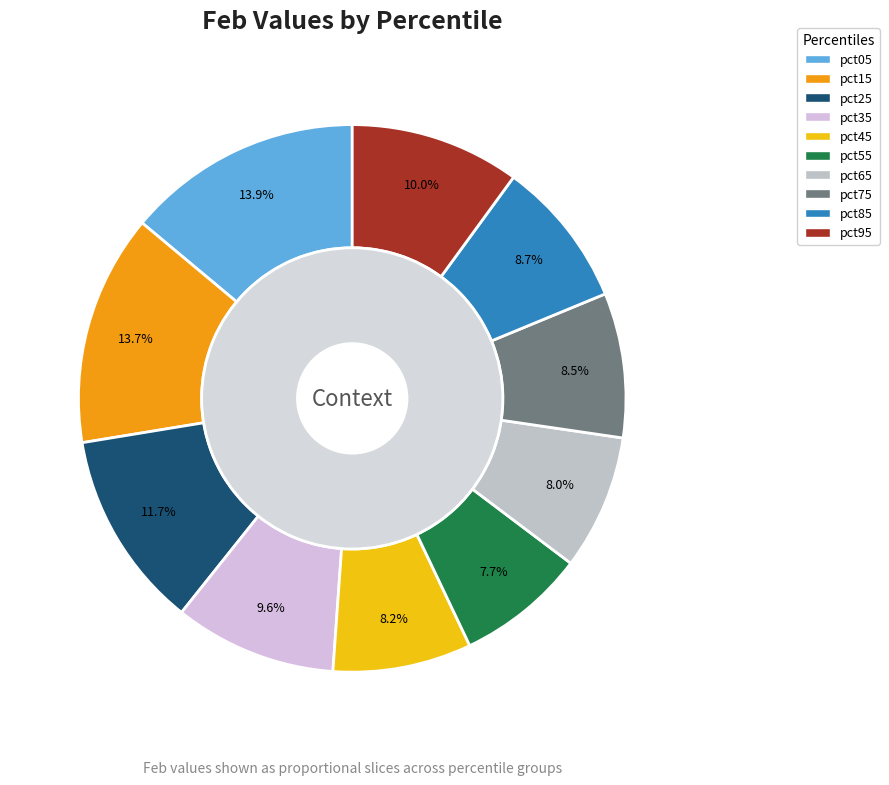

True or false: pct65 accounts for 8% of the total.

True